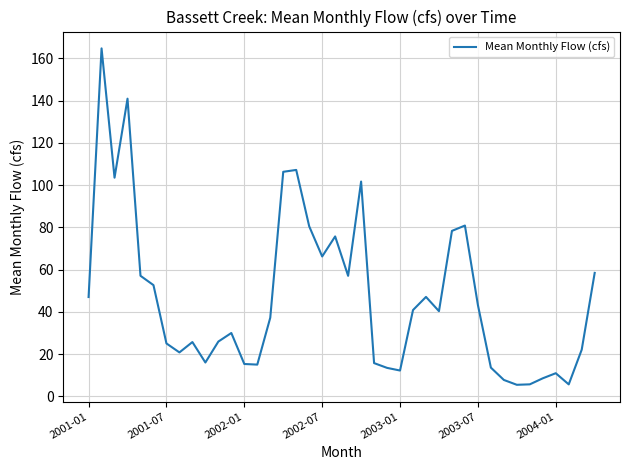

How many lines are shown in the chart?

1